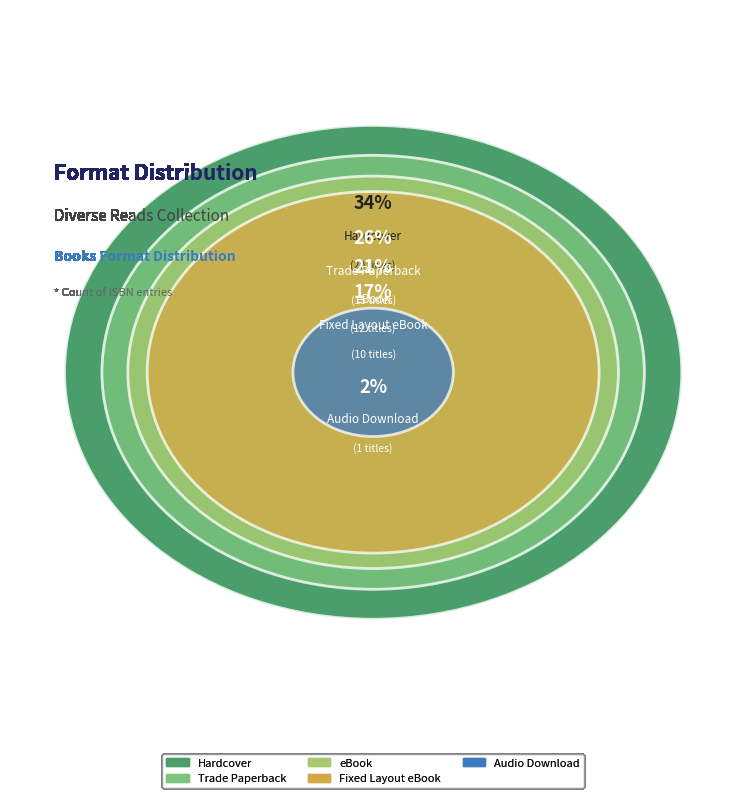

What is the ratio of the value at Hardcover to the value at eBook?

1.7